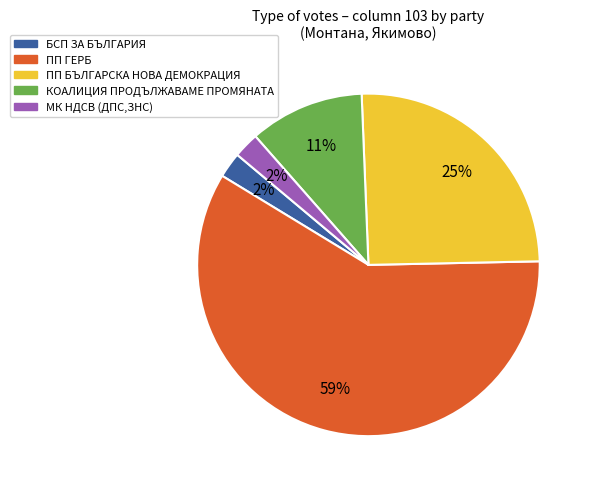

Is there any slice that represents more than half of the pie?

Yes